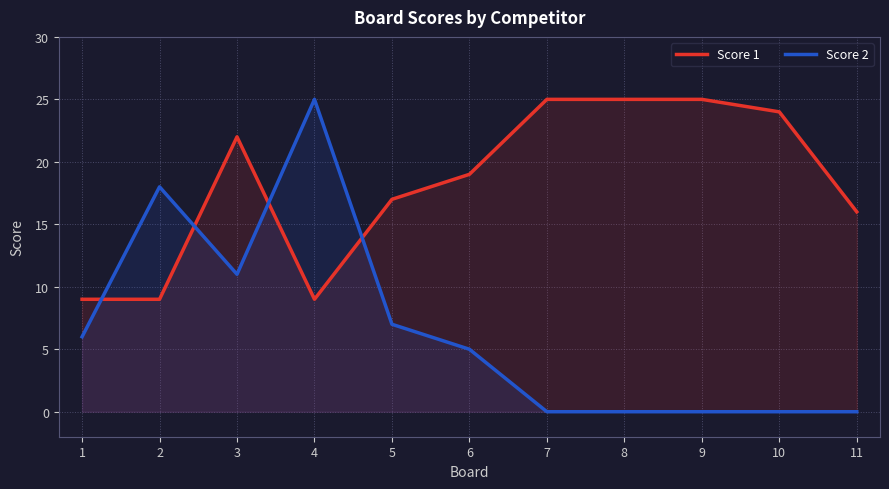

At how many categories does at least one series exceed 11?

10